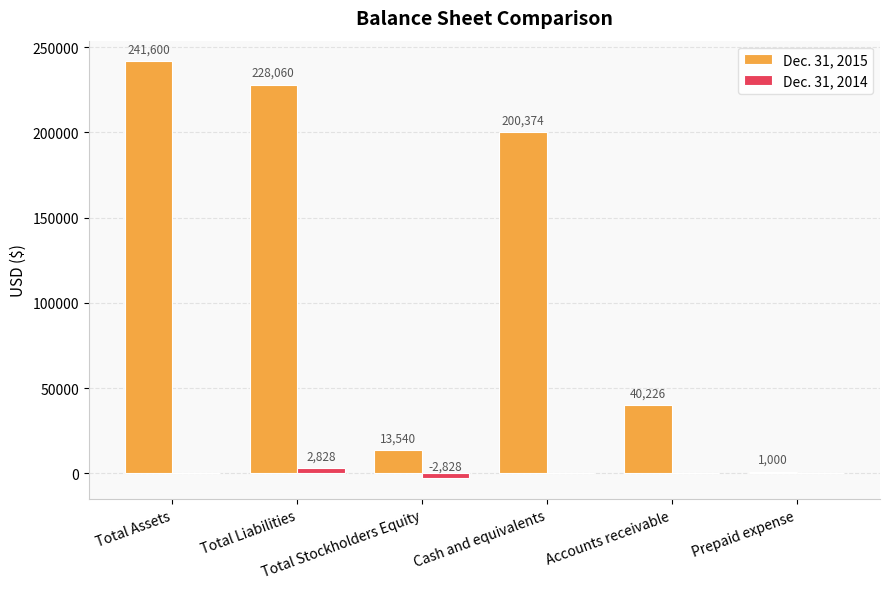

What is the greatest value displayed?

241600